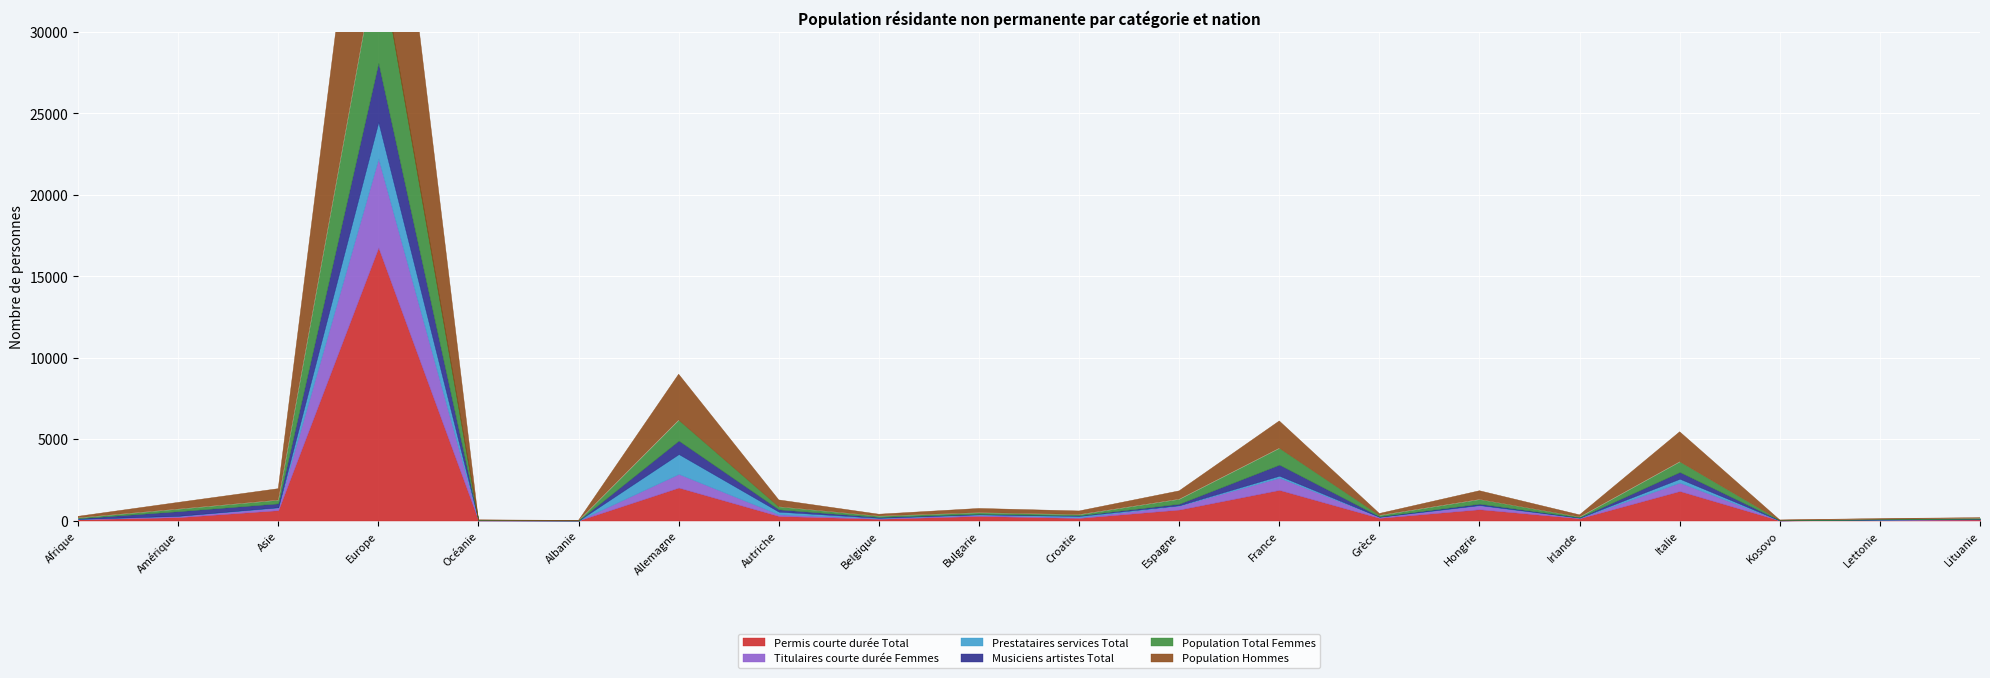

What are all the series names shown in the legend?

Permis courte durée Total, Titulaires courte durée Femmes, Prestataires services Total, Musiciens artistes Total, Population Total Femmes, Population Hommes